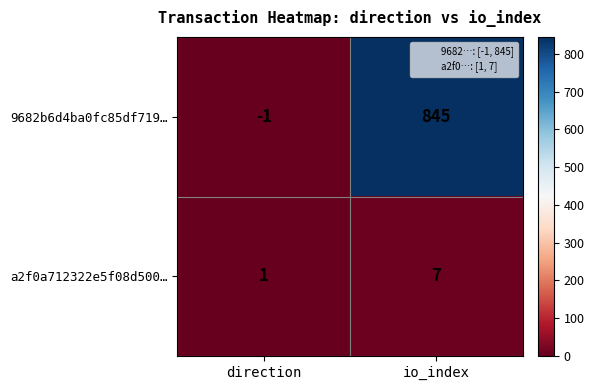

How many negative values does the 9682b6d4ba0fc85df719… series have?

1